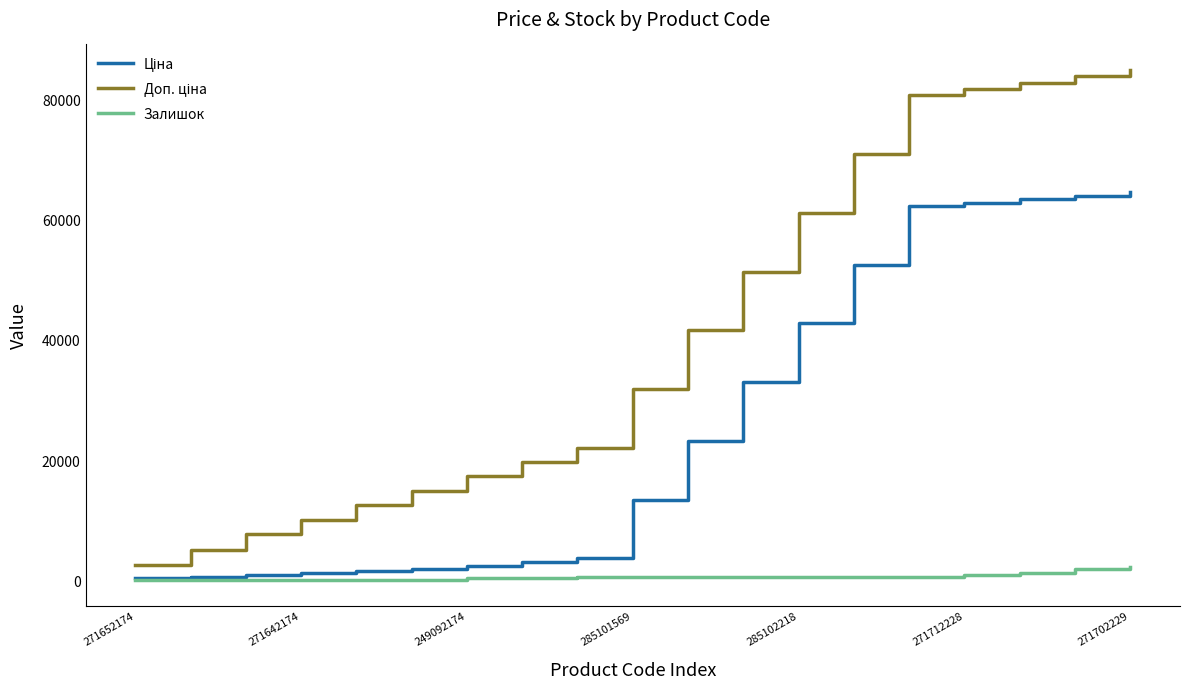

Does the chart have visible grid lines?

No